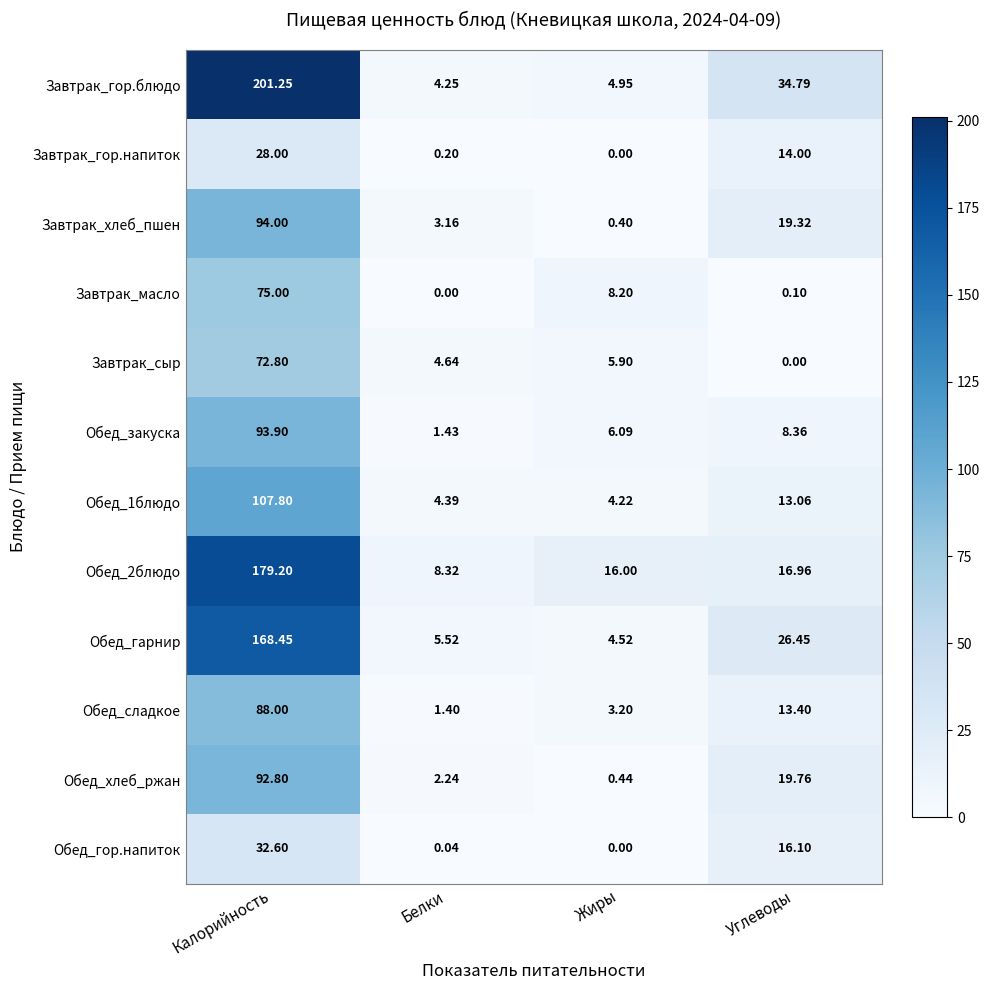

Which series has the widest spread of values?

Завтрак_гор.блюдо